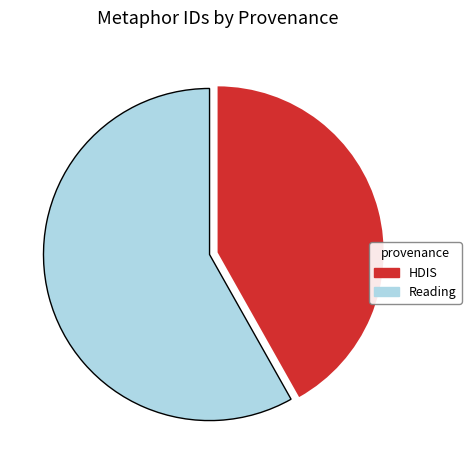

Which category has the biggest portion of the pie?

Reading